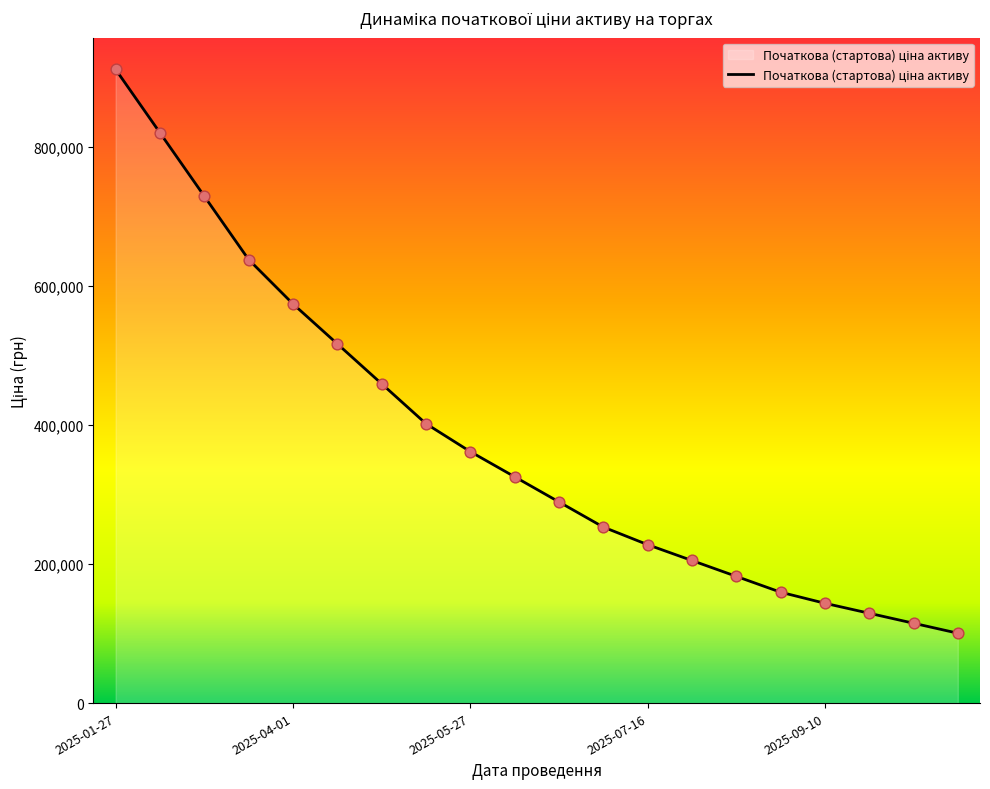

What is the difference between the maximum and minimum values?

811449.6